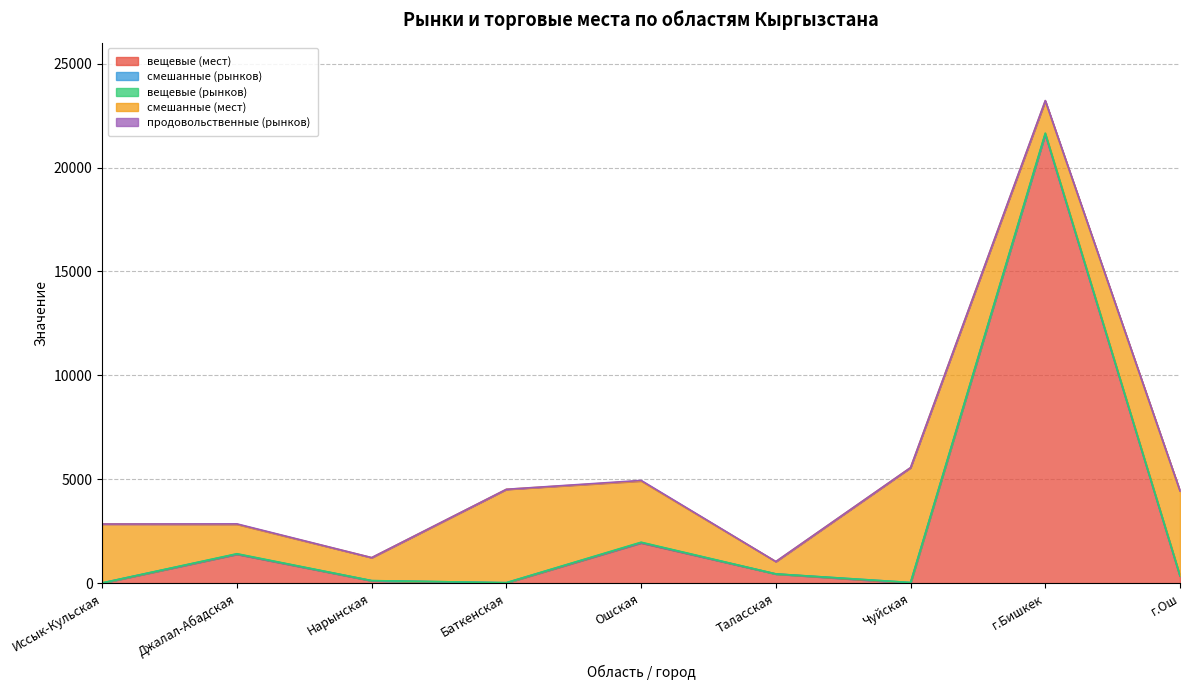

Reading left to right, list all the values displayed in this chart.

вещевые (мест): Иссык-Кульская=0	Джалал-Абадская=1387	Нарынская=112	Баткенская=8	Ошская=1933	Таласская=440	Чуйская=0	г.Бишкек=21615	г.Ош=340
смешанные (рынков): Иссык-Кульская=12	Джалал-Абадская=17	Нарынская=7	Баткенская=14	Ошская=22	Таласская=3	Чуйская=30	г.Бишкек=4	г.Ош=17
вещевые (рынков): Иссык-Кульская=0	Джалал-Абадская=12	Нарынская=3	Баткенская=1	Ошская=16	Таласская=2	Чуйская=0	г.Бишкек=42	г.Ош=1
смешанные (мест): Иссык-Кульская=2834	Джалал-Абадская=1416	Нарынская=1104	Баткенская=4492	Ошская=2947	Таласская=590	Чуйская=5528	г.Бишкек=1544	г.Ош=4078
продовольственные (рынков): Иссык-Кульская=0	Джалал-Абадская=21	Нарынская=3	Баткенская=3	Ошская=27	Таласская=5	Чуйская=3	г.Бишкек=22	г.Ош=5